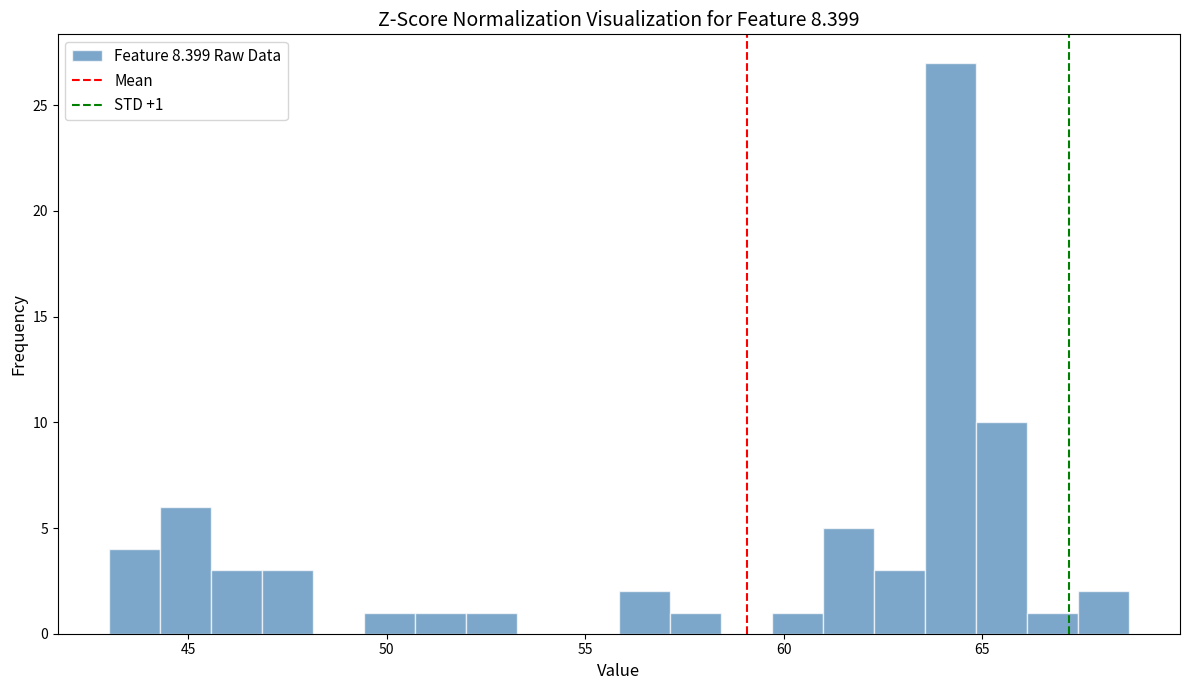

Around what value on the x-axis is the tallest bar? Give the approximate position of its centre, as read against the axis.

64.0